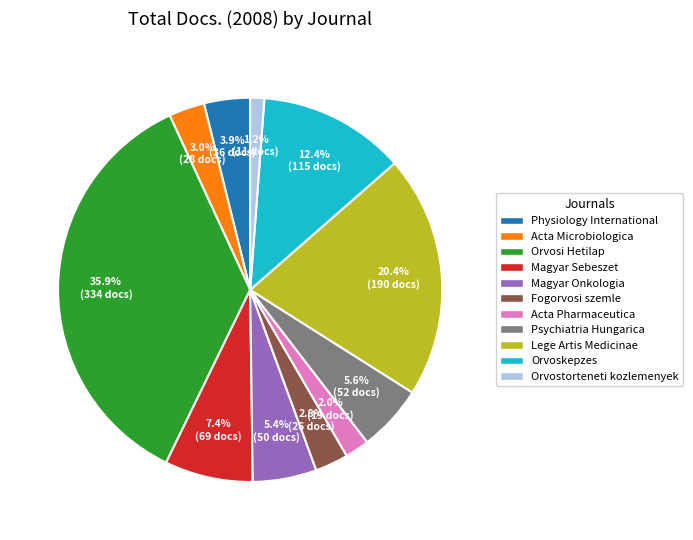

What percentage is the Orvoskepzes slice, to the nearest percent?

12%